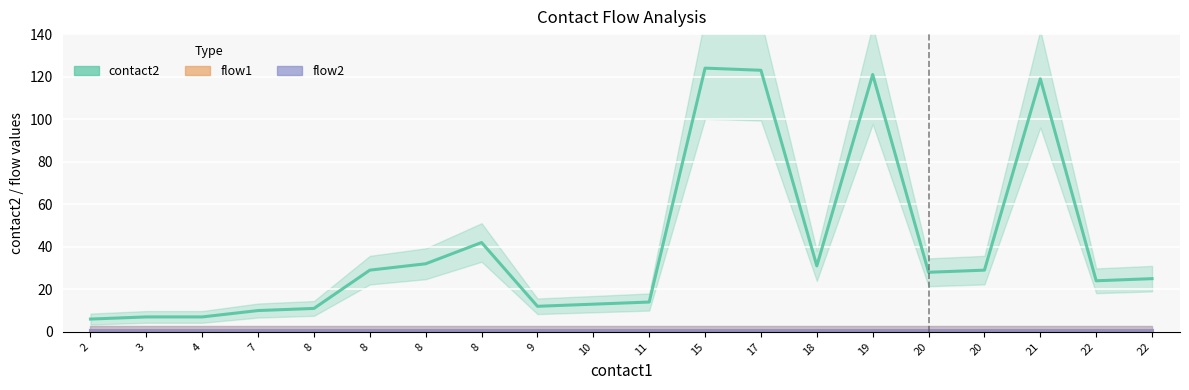

True or false: flow2 and flow1 intersect in this chart.

False